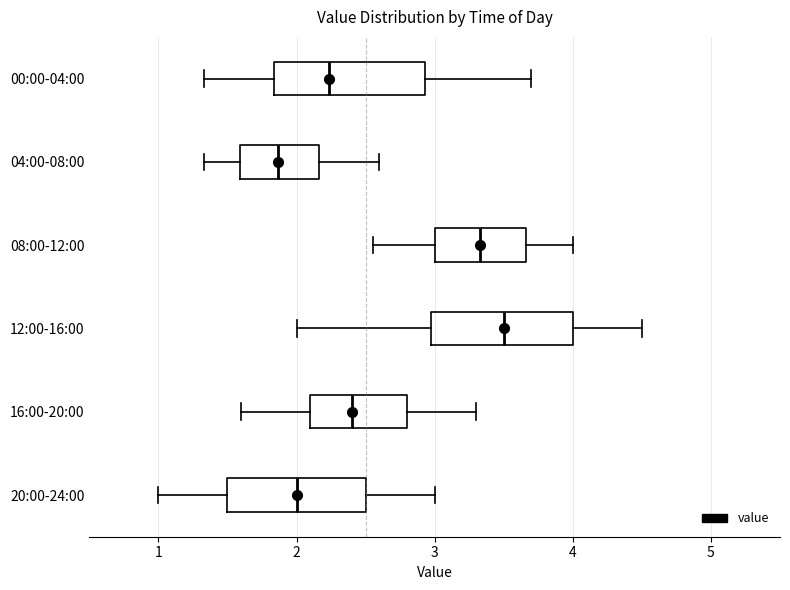

Reading bottom to top, transcribe this box plot: for each box, give where its median line is, the range the box spans, and where its two whiskers end, as read against the x-axis. The values are not printed on the chart, so give them approximately, as read against the axis.

20:00-24:00: median 2.0, box 1.5 to 2.5, whiskers 1.0 to 3.0
16:00-20:00: median 2.4, box 2.1 to 2.8, whiskers 1.6 to 3.3
12:00-16:00: median 3.5, box 3.0 to 4.0, whiskers 2.0 to 4.5
08:00-12:00: median 3.3, box 3.0 to 3.7, whiskers 2.6 to 4.0
04:00-08:00: median 1.9, box 1.6 to 2.2, whiskers 1.3 to 2.6
00:00-04:00: median 2.2, box 1.8 to 2.9, whiskers 1.3 to 3.7